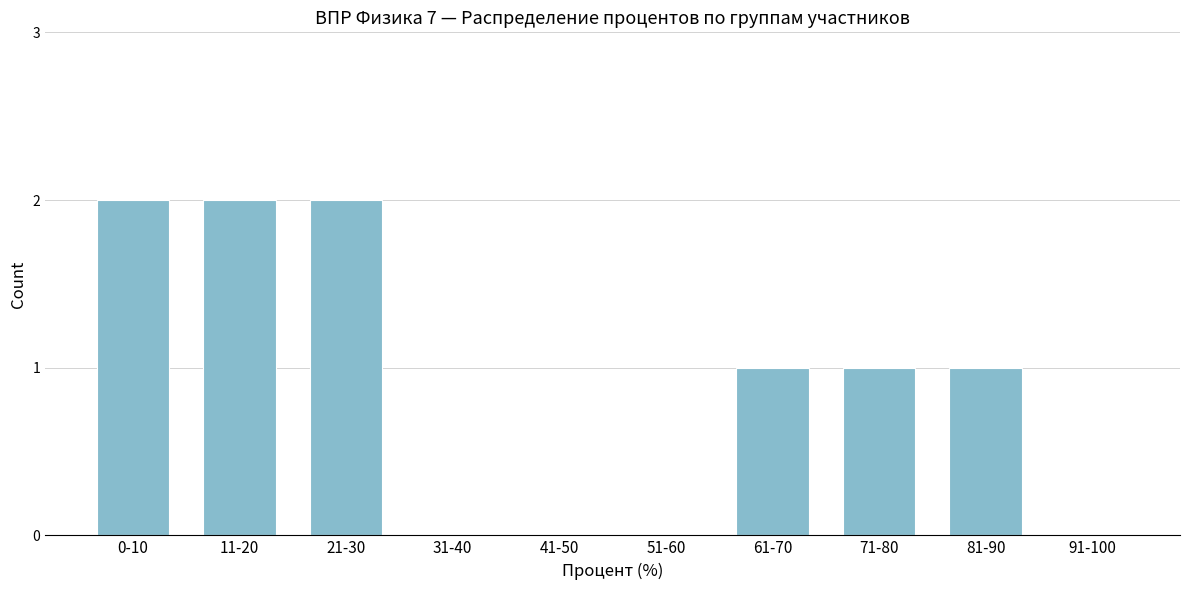

Reading left to right, extract all data points from this chart.

0-10=2	11-20=2	21-30=2	31-40=0	41-50=0	51-60=0	61-70=1	71-80=1	81-90=1	91-100=0